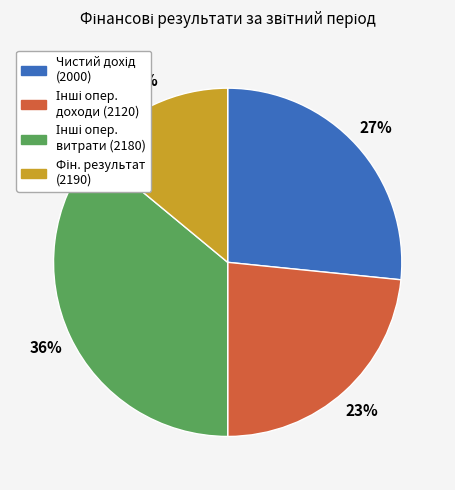

Count the number of slices in the pie.

4